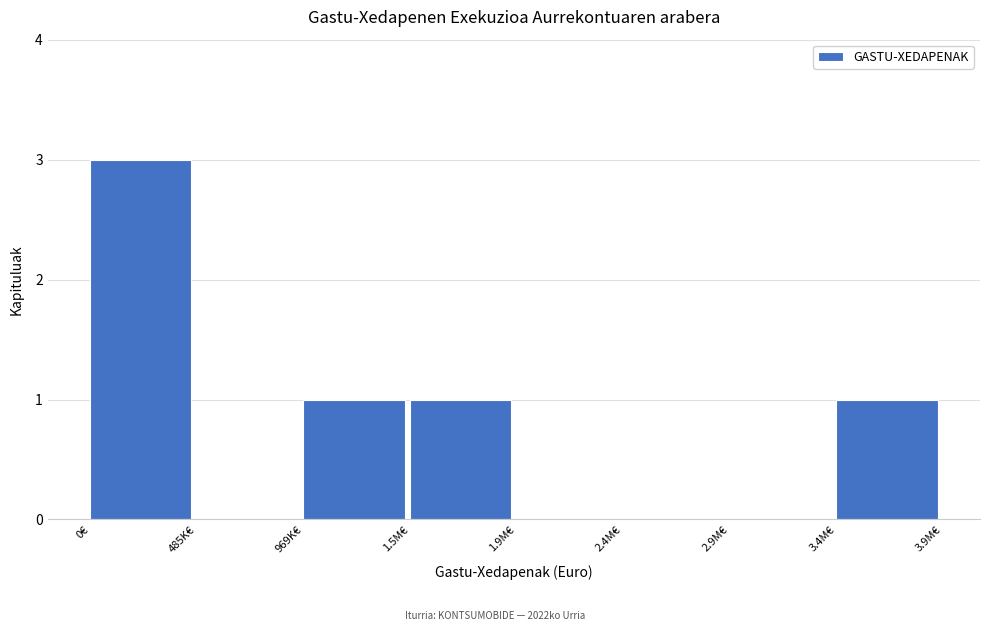

Reading left to right, list all the values displayed in this chart.

0€=3	485K€=0	969K€=1	1.5M€=1	1.9M€=0	2.4M€=0	2.9M€=0	3.4M€=1